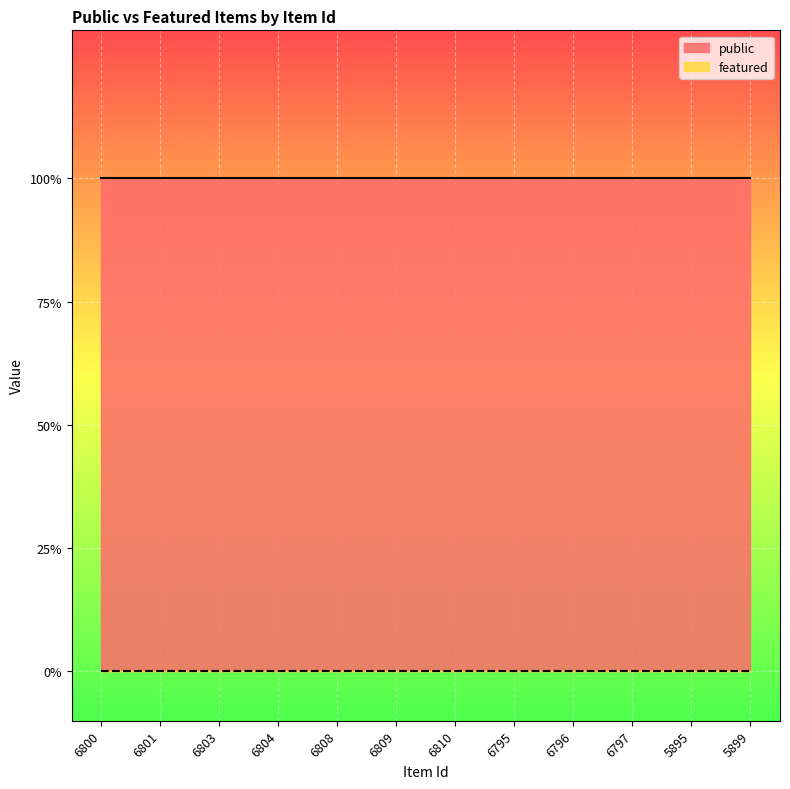

What is the value of the public point at the 5th from the left?

1